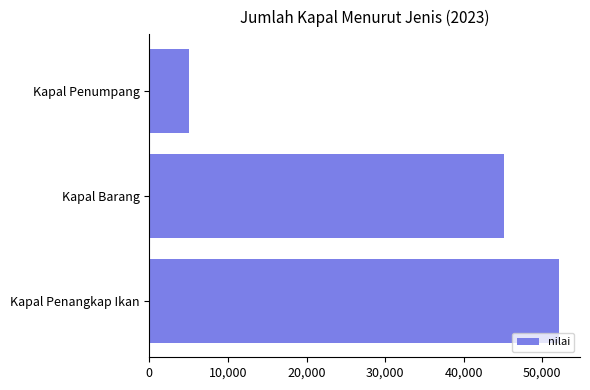

True or false: the data shows 13722 at Kapal Penangkap Ikan.

False